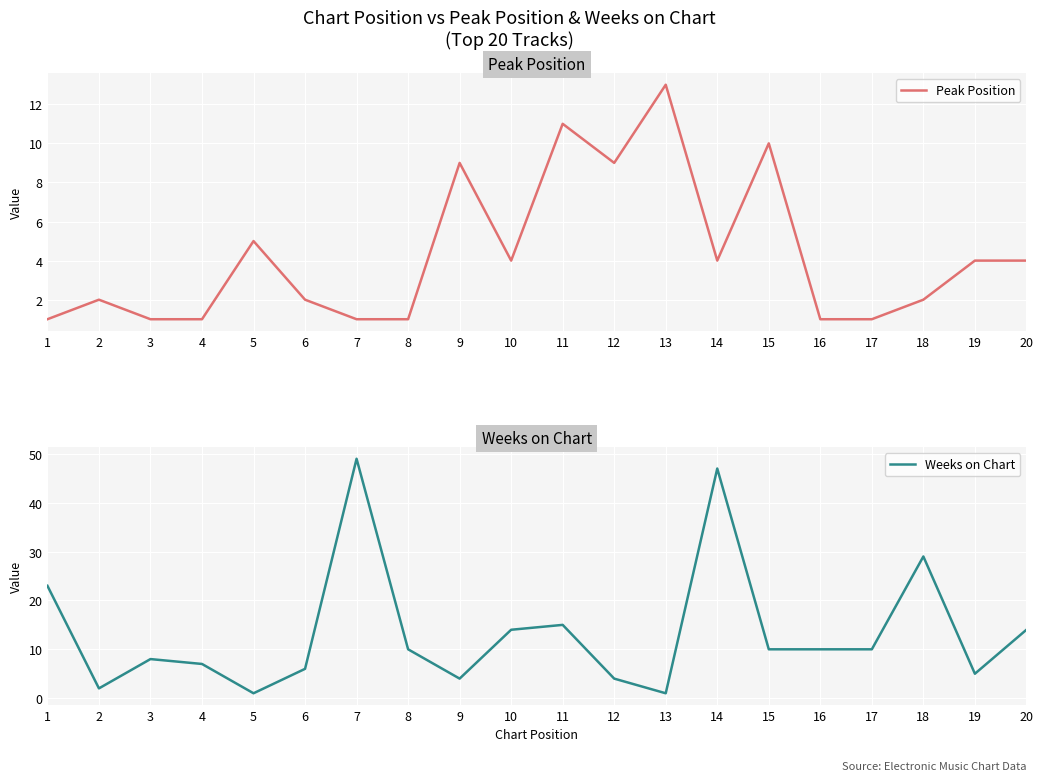

Which series changed the most between 5 and 8?

Weeks on Chart